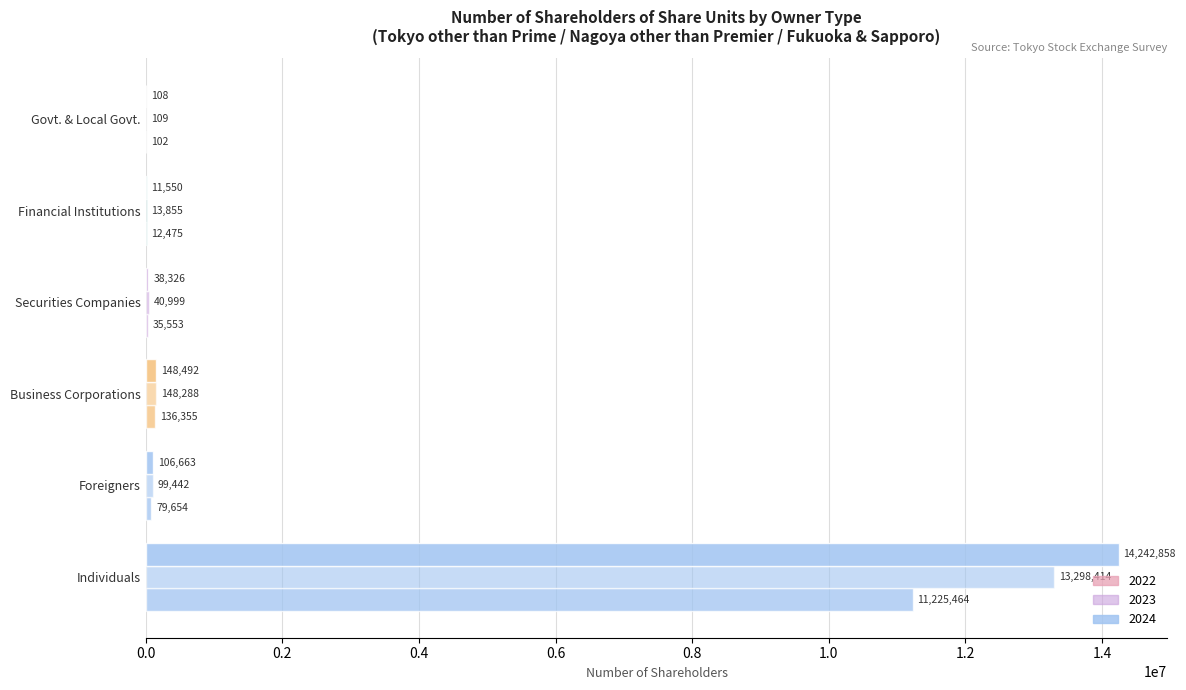

What is the smallest value displayed?

102